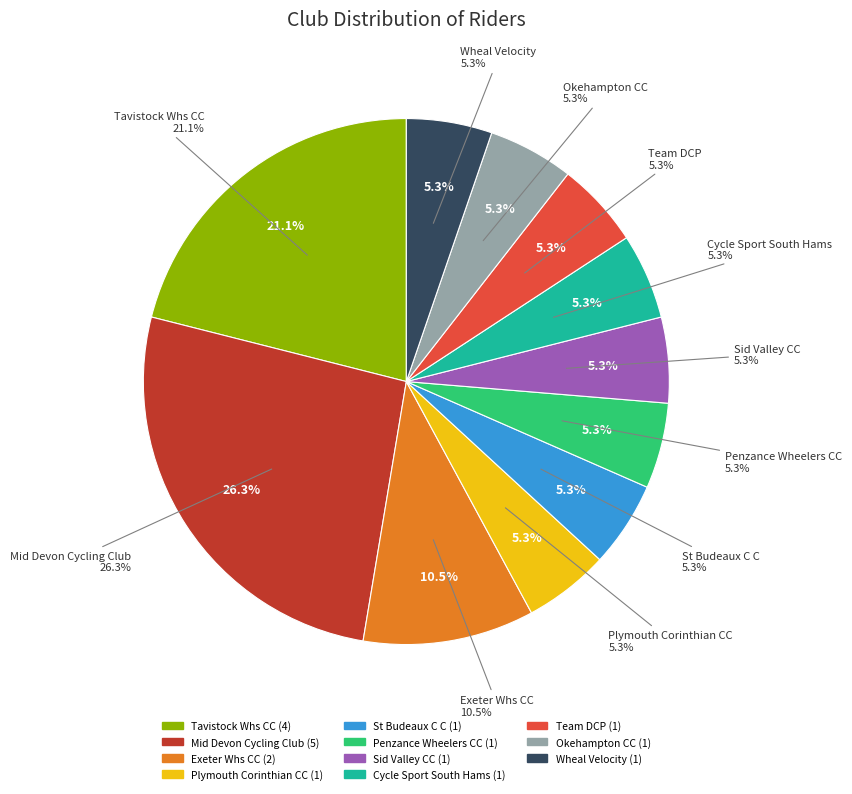

Which slice is the largest?

Mid Devon Cycling Club